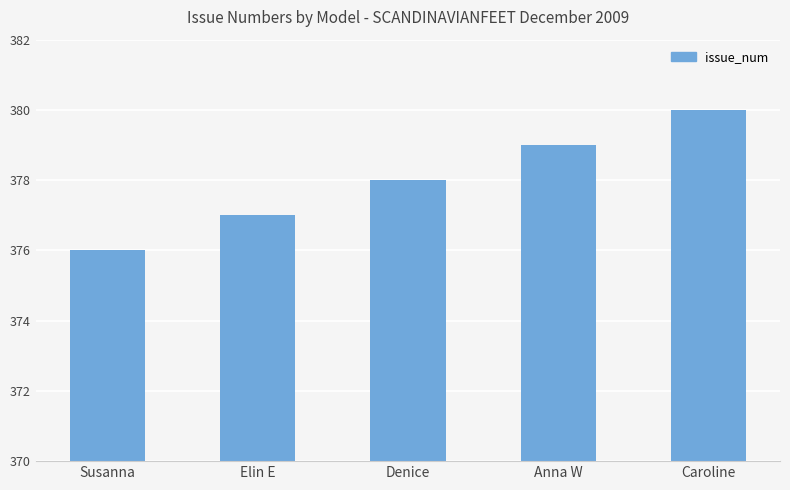

Reading right to left, transcribe all the data shown in this chart.

380	379	378	377	376